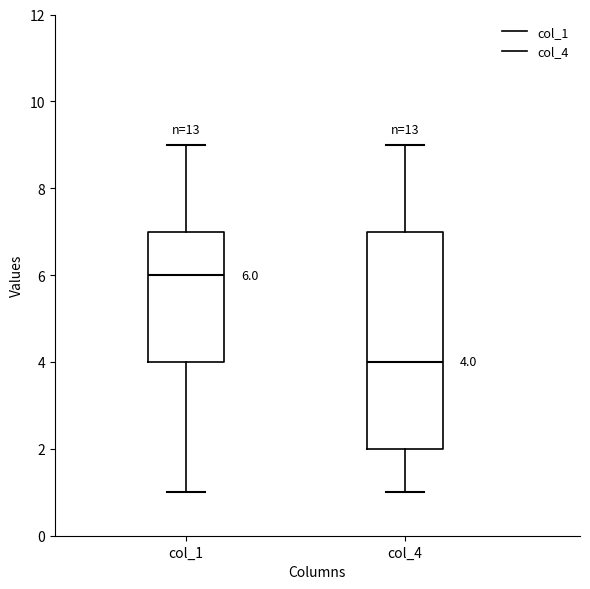

Which box's median line is the lowest?

col_4